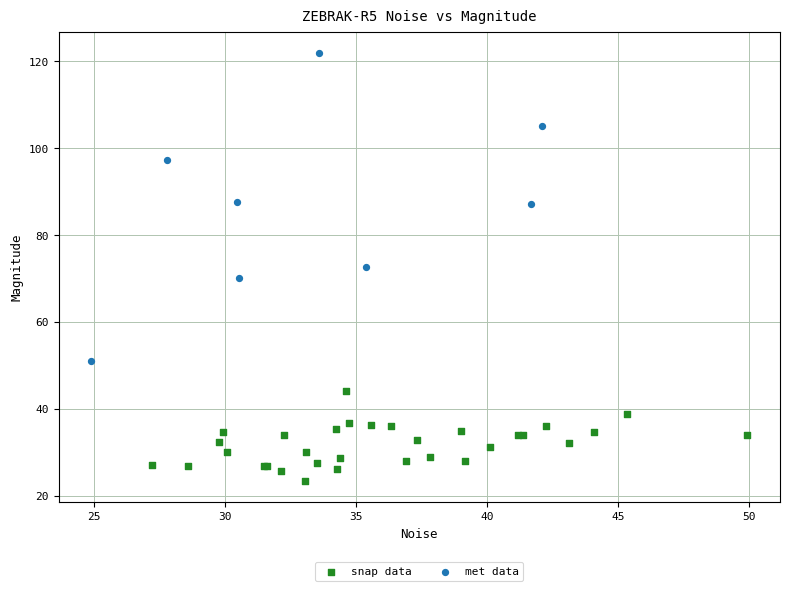

What are all the series names shown in the legend?

snap data, met data